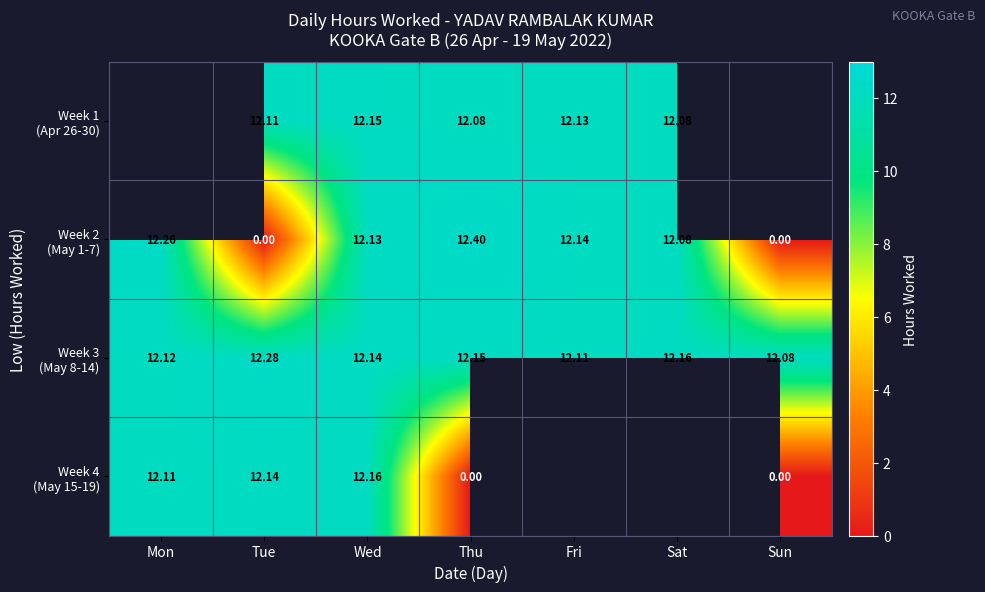

Rank the categories by Week 3 (May 8-14) value from lowest to highest.

Sun, Fri, Mon, Wed, Thu, Sat, Tue